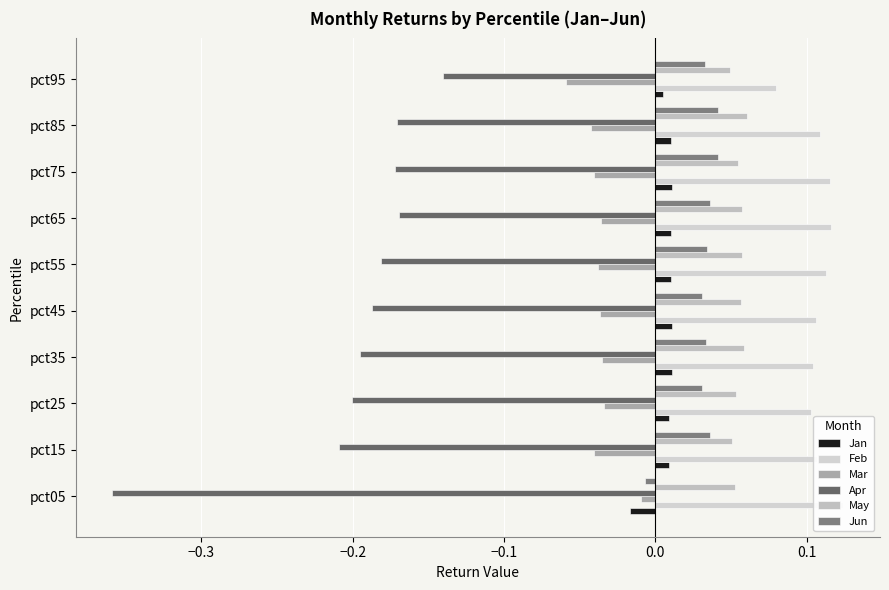

What value does the May series have at pct85?

0.1